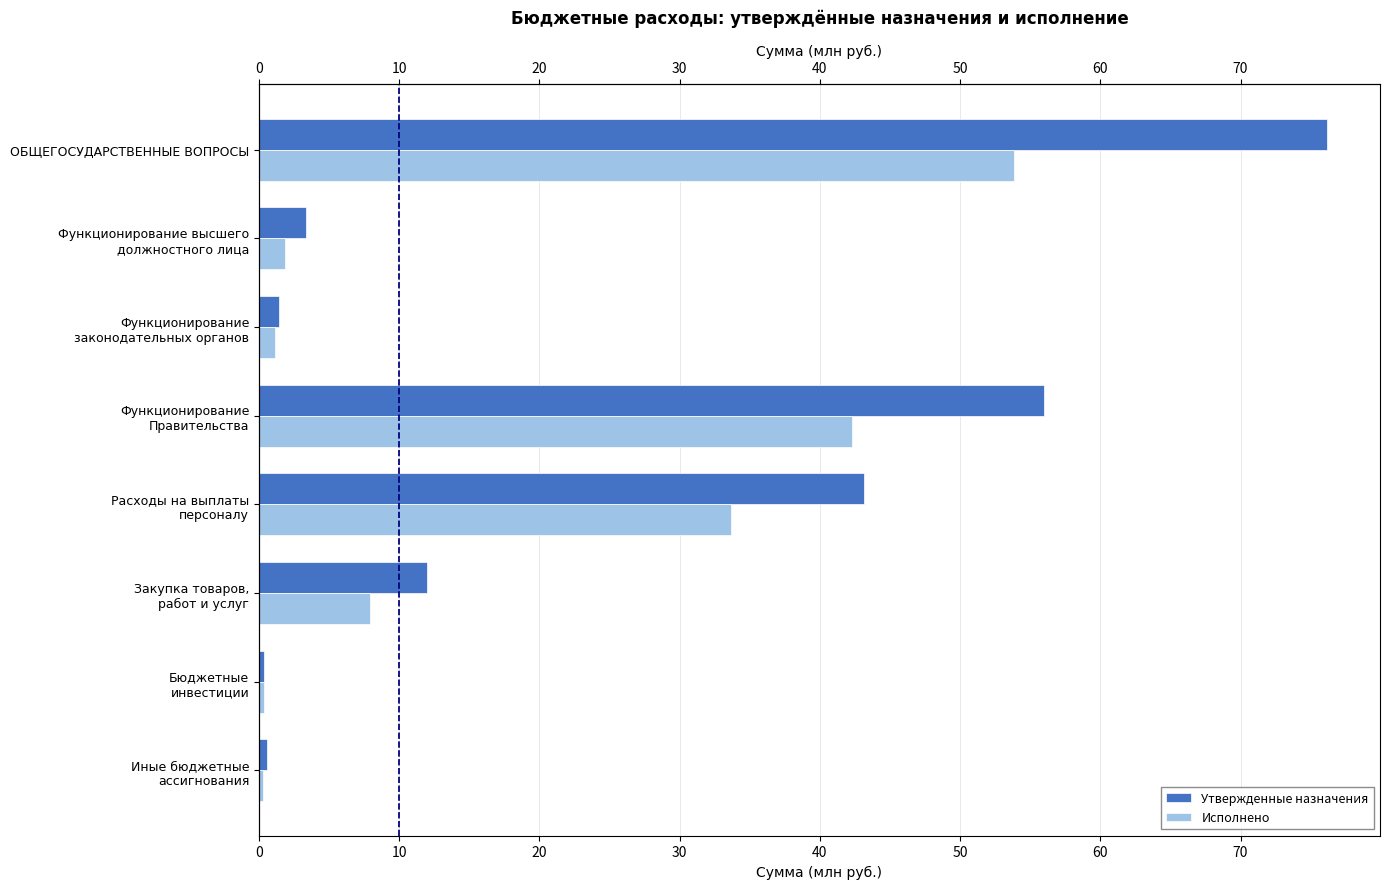

True or false: Утвержденные назначения has a value of 0.5 at Функционирование законодательных органов.

False